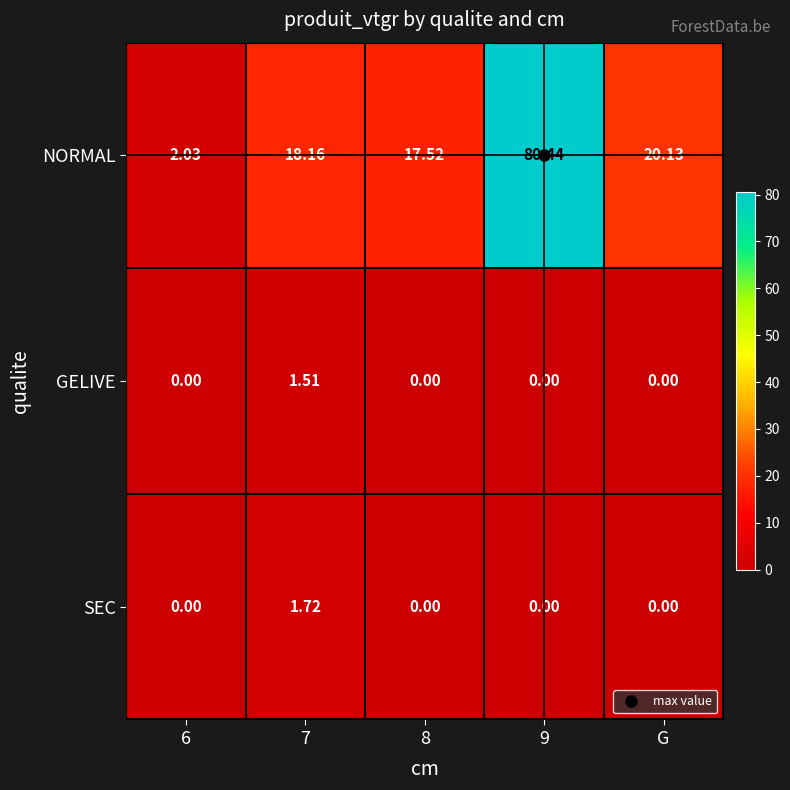

List the series in order of their peak value, highest first.

NORMAL, SEC, GELIVE